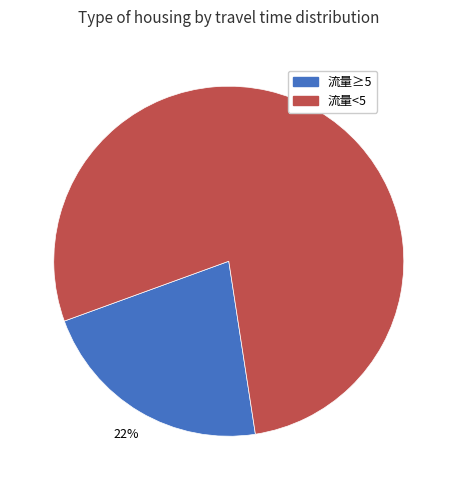

To the nearest percent, what is the average slice percentage?

50%